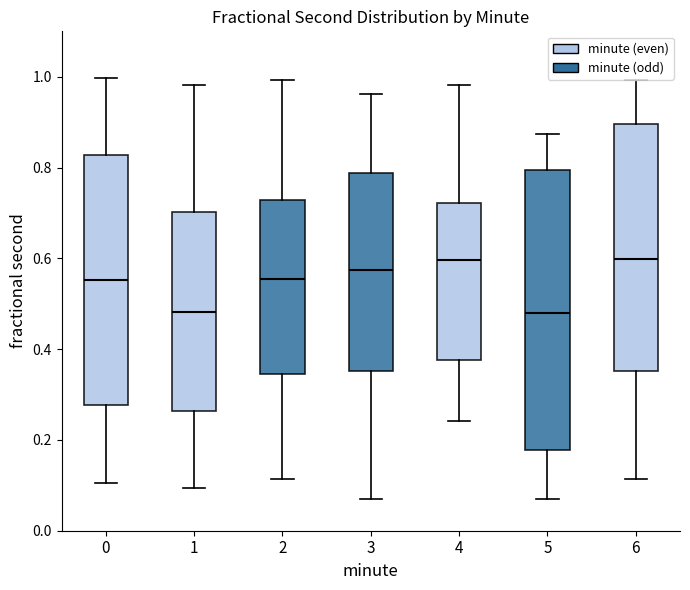

Reading left to right, transcribe this box plot: for each box, give where its median line is, the range the box spans, and where its two whiskers end, as read against the y-axis. The values are not printed on the chart, so give them approximately, as read against the axis.

0: median 0.56, box 0.28 to 0.82, whiskers 0.10 to 1.00
1: median 0.48, box 0.26 to 0.70, whiskers 0.10 to 0.98
2: median 0.56, box 0.34 to 0.72, whiskers 0.12 to 1.00
3: median 0.58, box 0.36 to 0.78, whiskers 0.08 to 0.96
4: median 0.60, box 0.38 to 0.72, whiskers 0.24 to 0.98
5: median 0.48, box 0.18 to 0.80, whiskers 0.08 to 0.88
6: median 0.60, box 0.36 to 0.90, whiskers 0.12 to 1.00